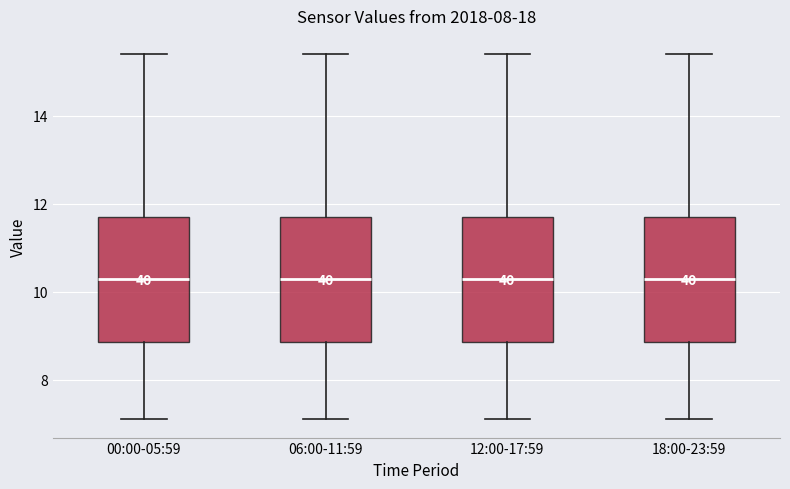

Where is the upper edge of the box for 00:00-05:59 on the y-axis? The values are not printed on the chart, so give them approximately, as read against the axis.

11.8